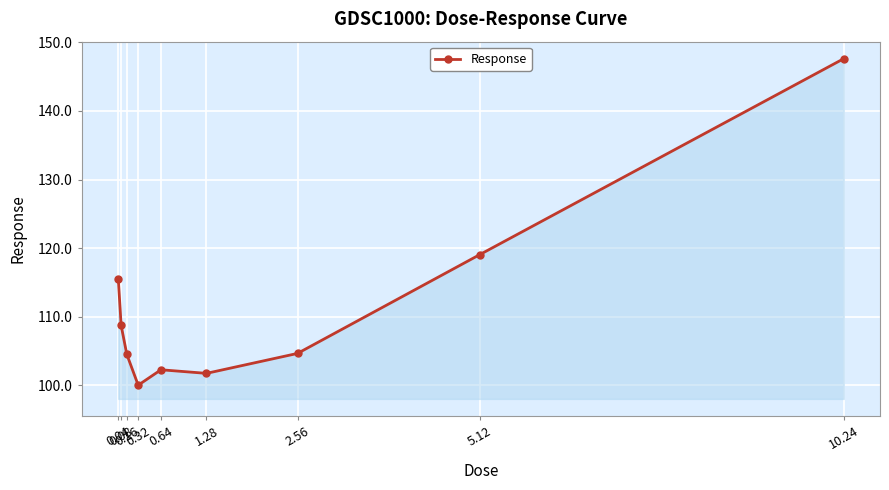

How many lines are shown in the chart?

1